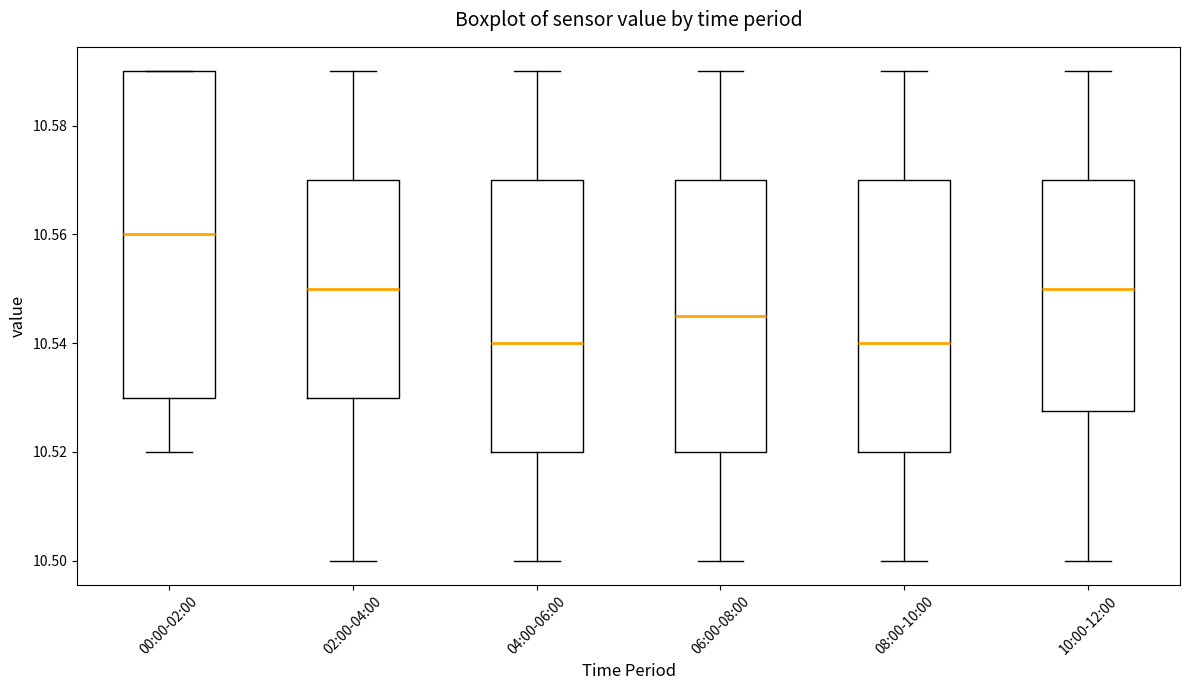

Which box is the tallest, from its lower edge to its upper edge?

00:00-02:00